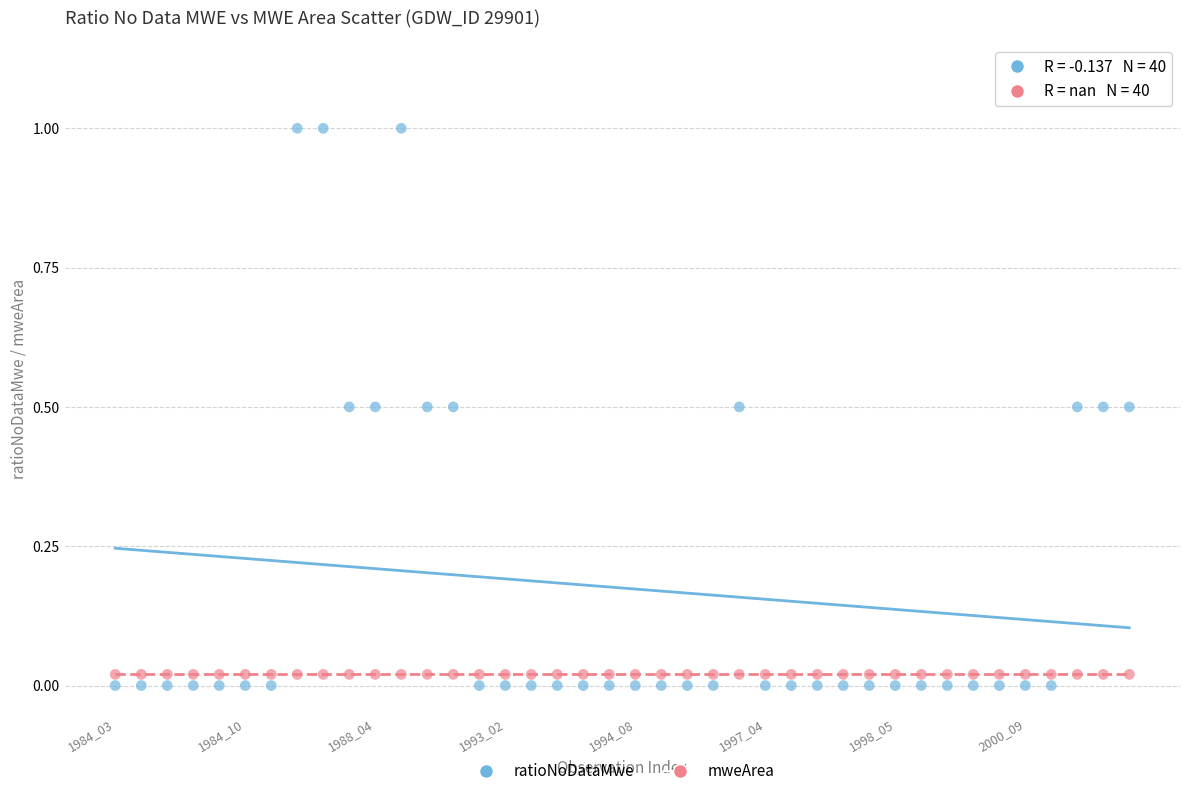

Which series contains the lowest Y value?

ratioNoDataMwe